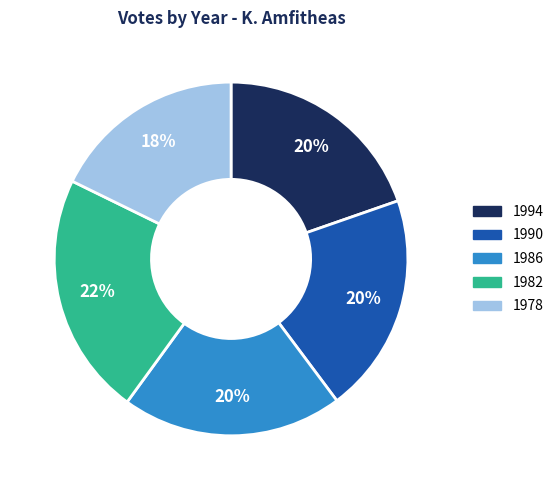

The 1986 slice represents 20% of the pie. True or false?

True